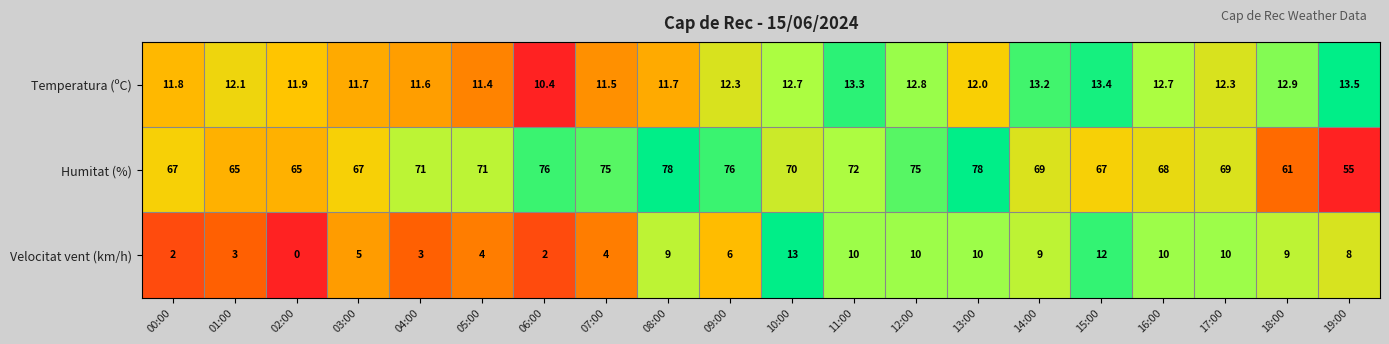

What is the difference between the highest and lowest values at 12:00?

65.0